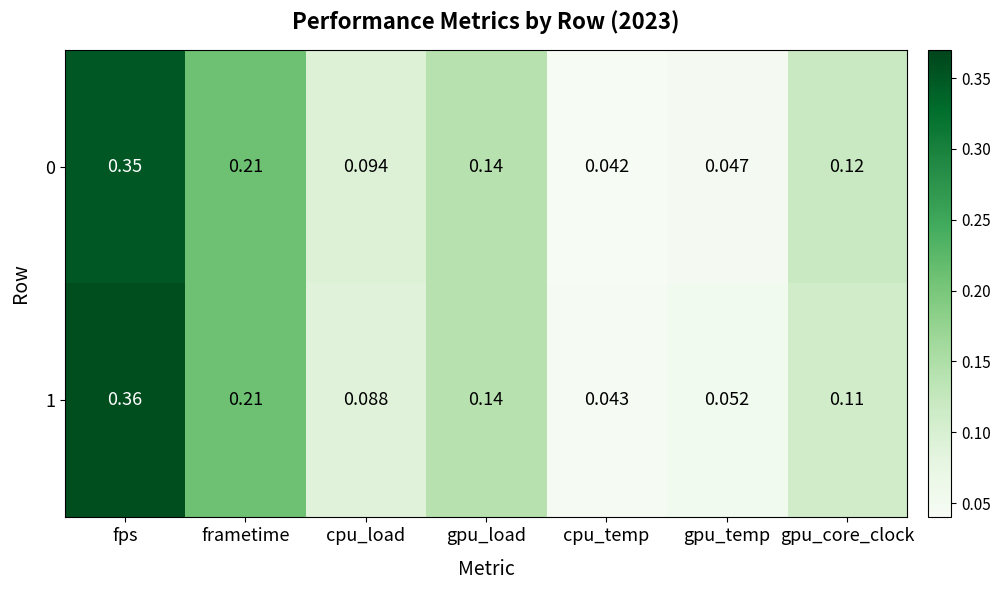

At which label does 1 reach its minimum?

cpu_temp